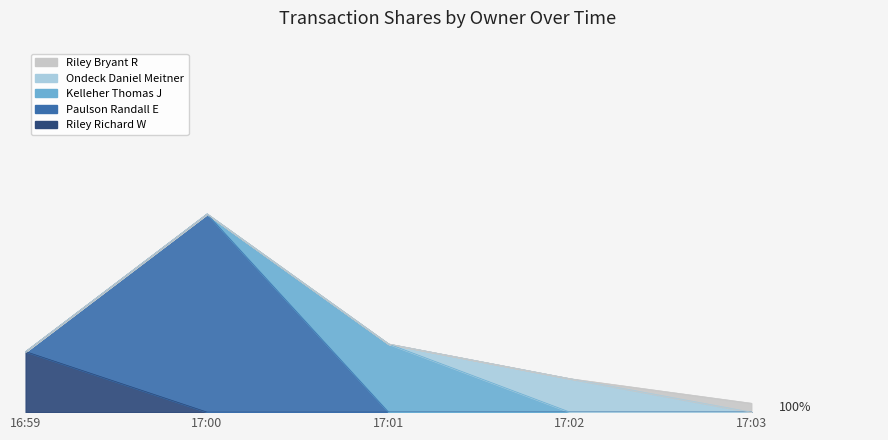

Count the number of categories in the chart.

5